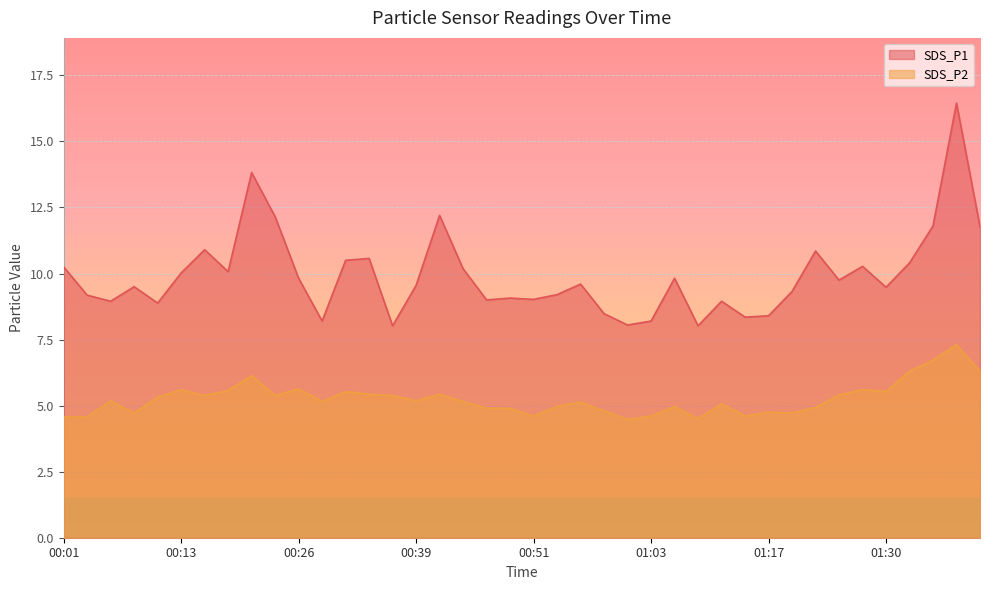

What are all the series names shown in the legend?

SDS_P1, SDS_P2